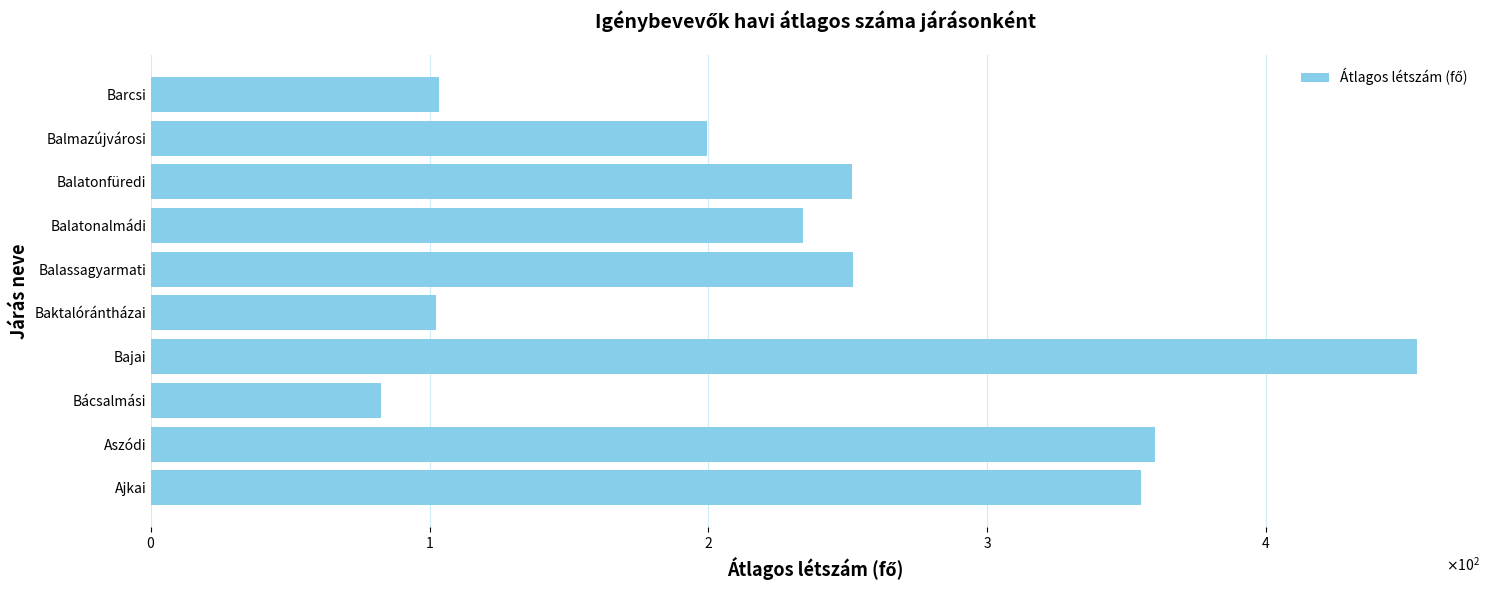

Are the bars horizontal?

Yes